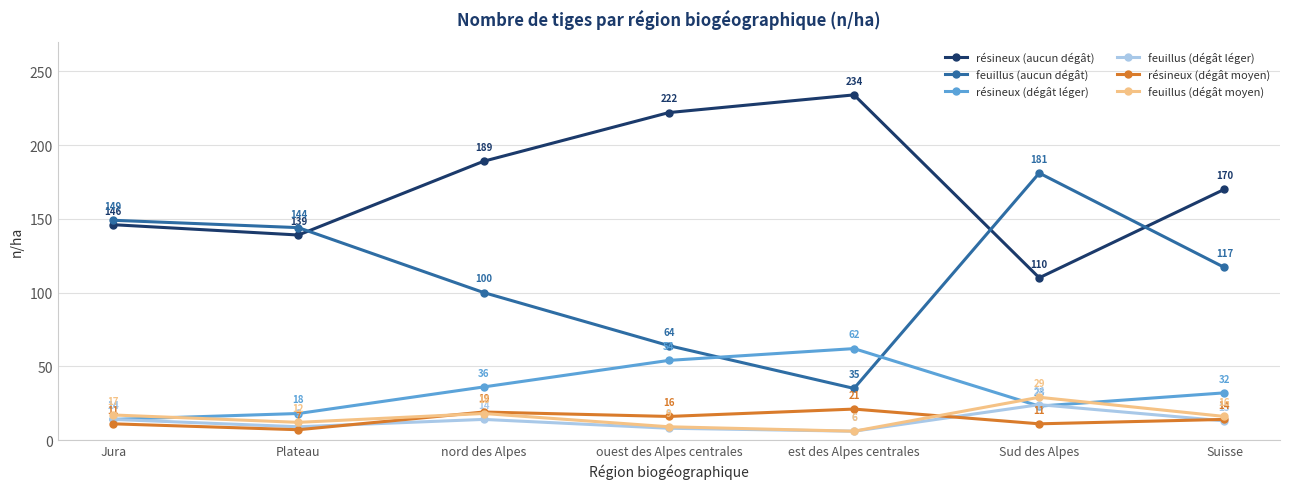

What is the highest value of the résineux (aucun dégât) series?

234